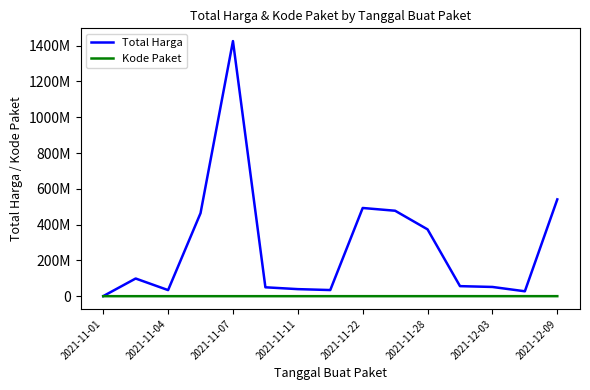

What are all the series names shown in the legend?

Total Harga, Kode Paket